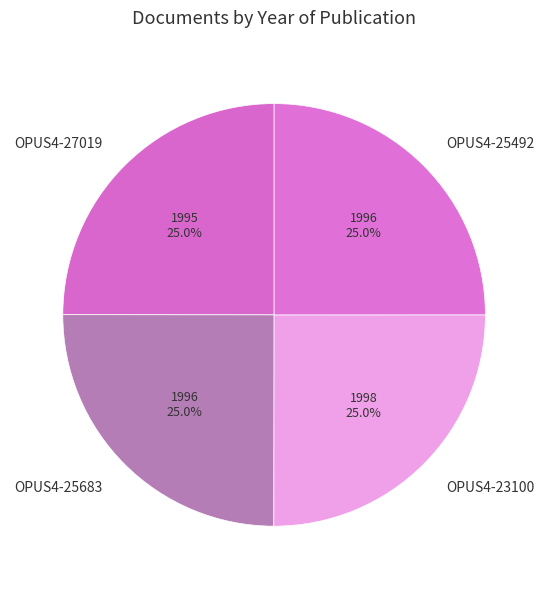

What is the total percentage of OPUS4-25683 and OPUS4-27019?

50.0%